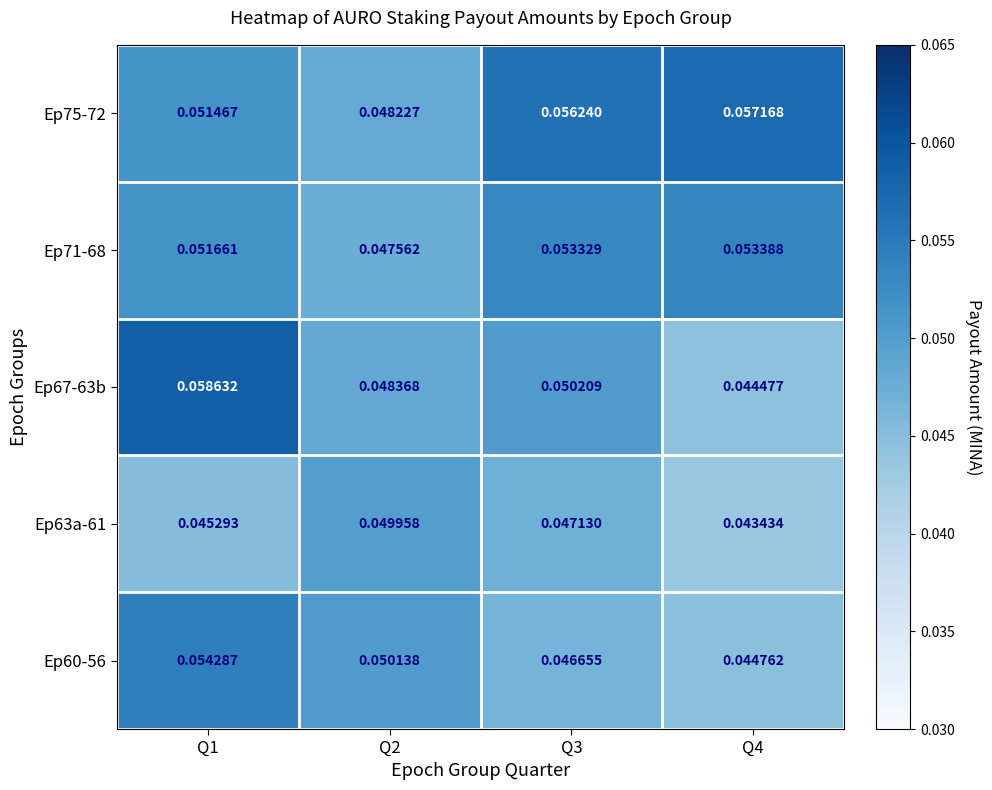

Is the value of Ep63a-61 at Q1 greater than the value of Ep75-72 at Q4?

No